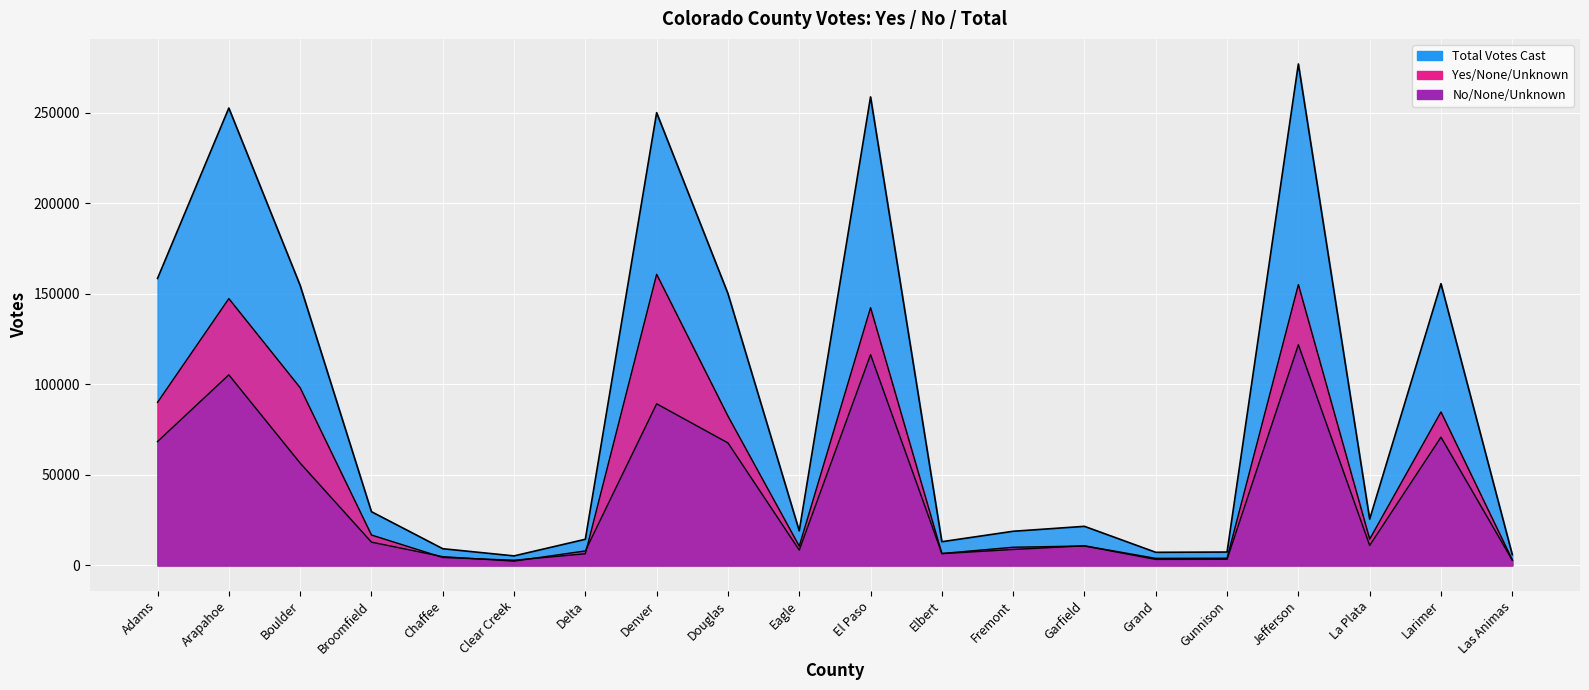

At which category is the sum across all series the highest?

Jefferson